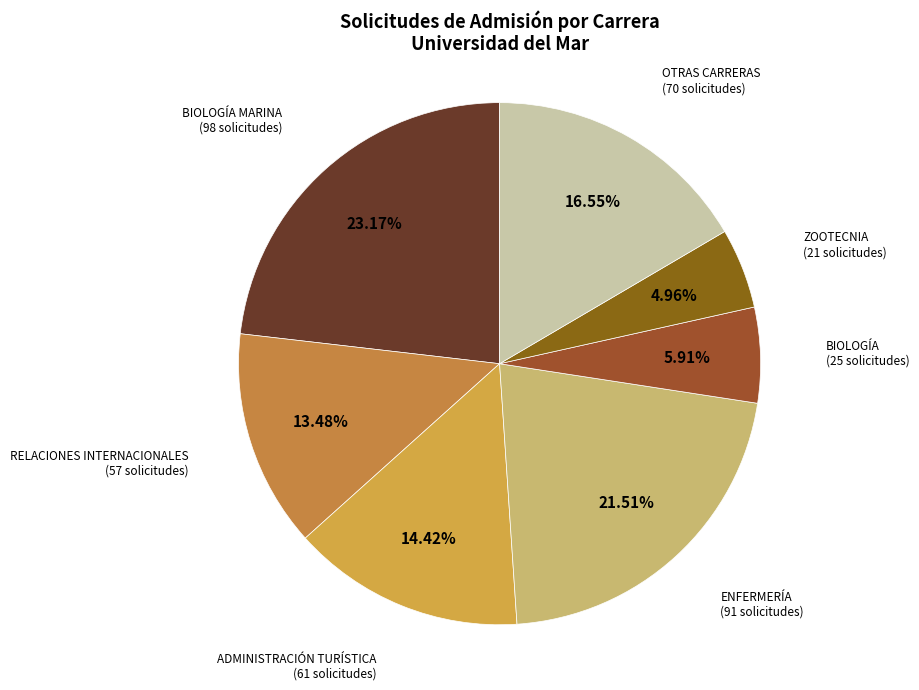

Do ENFERMERÍA and BIOLOGÍA MARINA together represent more than half of the pie?

No